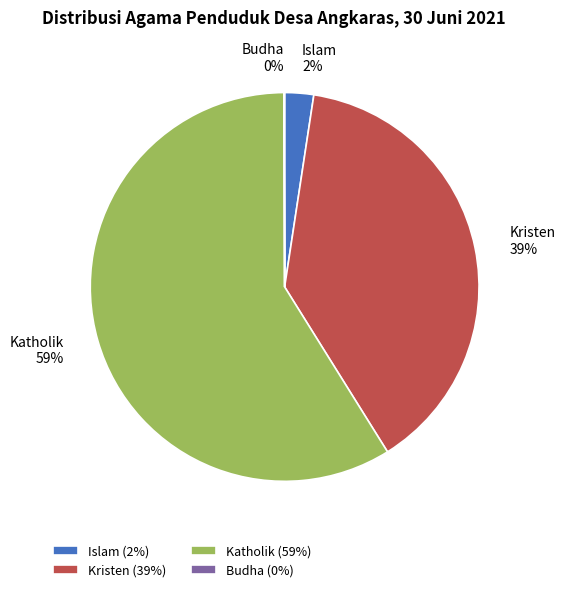

Is the sum of Katholik and Kristen greater than half?

Yes